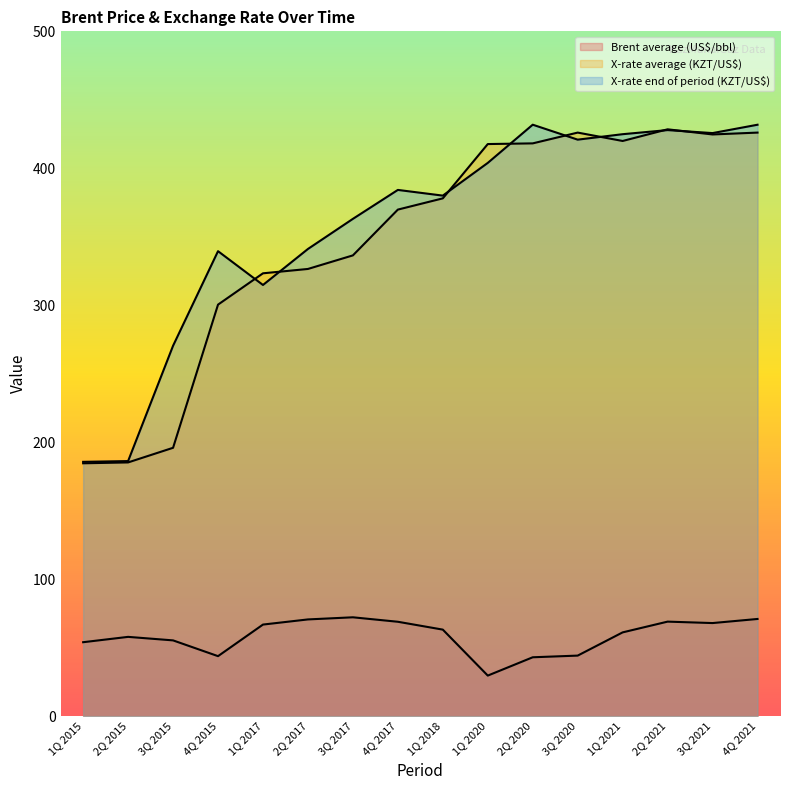

What are all the series names shown in the legend?

Brent average (US$/bbl), X-rate average (KZT/US$), X-rate end of period (KZT/US$)